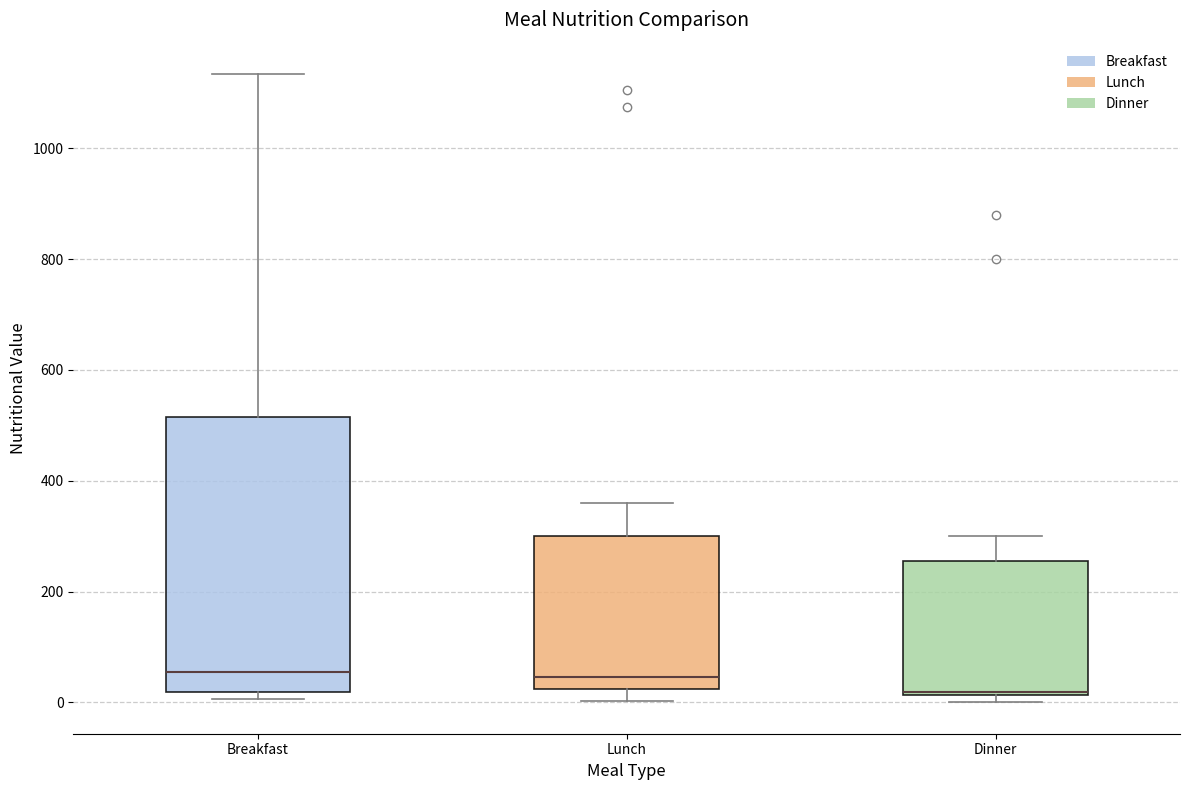

Where does the lower whisker of the box for Lunch end on the y-axis? The values are not printed on the chart, so give them approximately, as read against the axis.

0